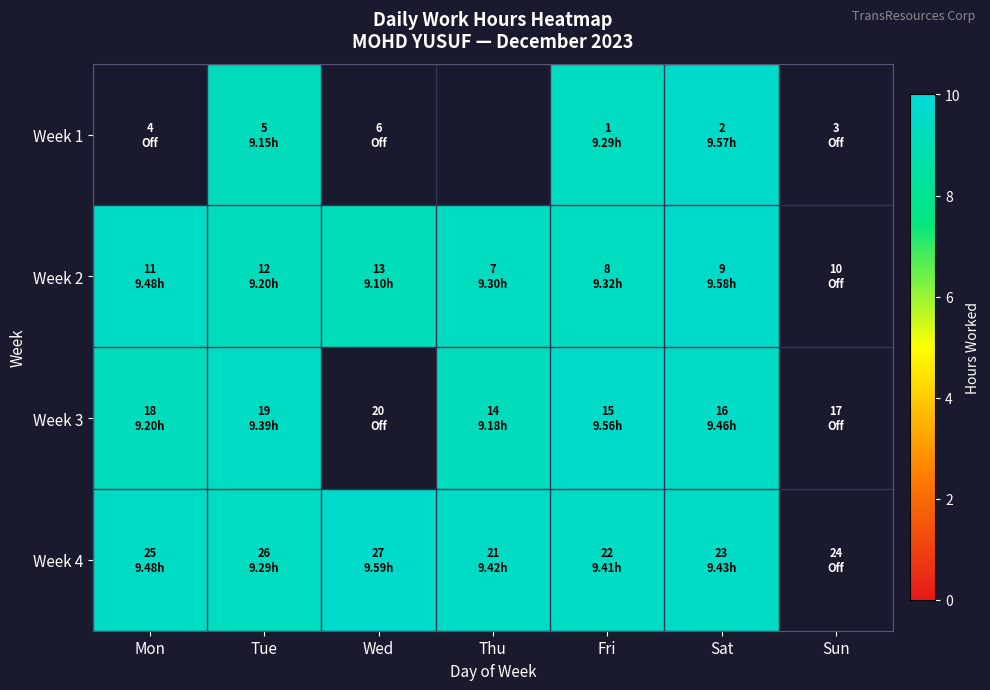

Which has a higher value, Fri or Sat?

Sat